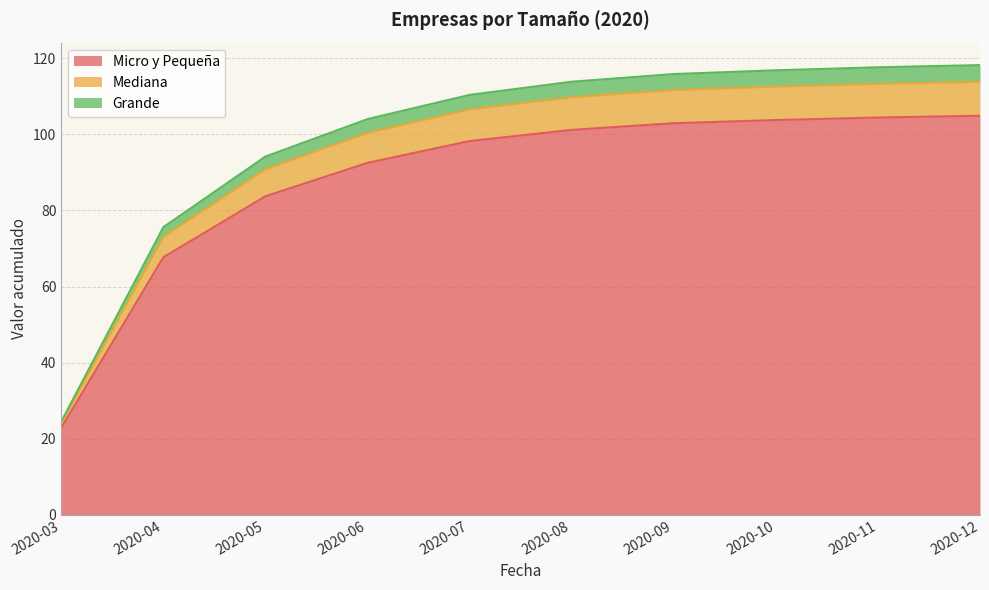

Reading left to right, what are all the values shown in this chart?

Micro y Pequeña: 22.9	67.7	83.7	92.5	98.2	101.2	102.9	103.8	104.4	104.9
Mediana: 24.1	73.1	90.8	100.4	106.6	109.8	111.7	112.6	113.3	113.8
Grande: 24.5	75.6	94.2	104.0	110.4	113.8	115.9	116.8	117.6	118.2